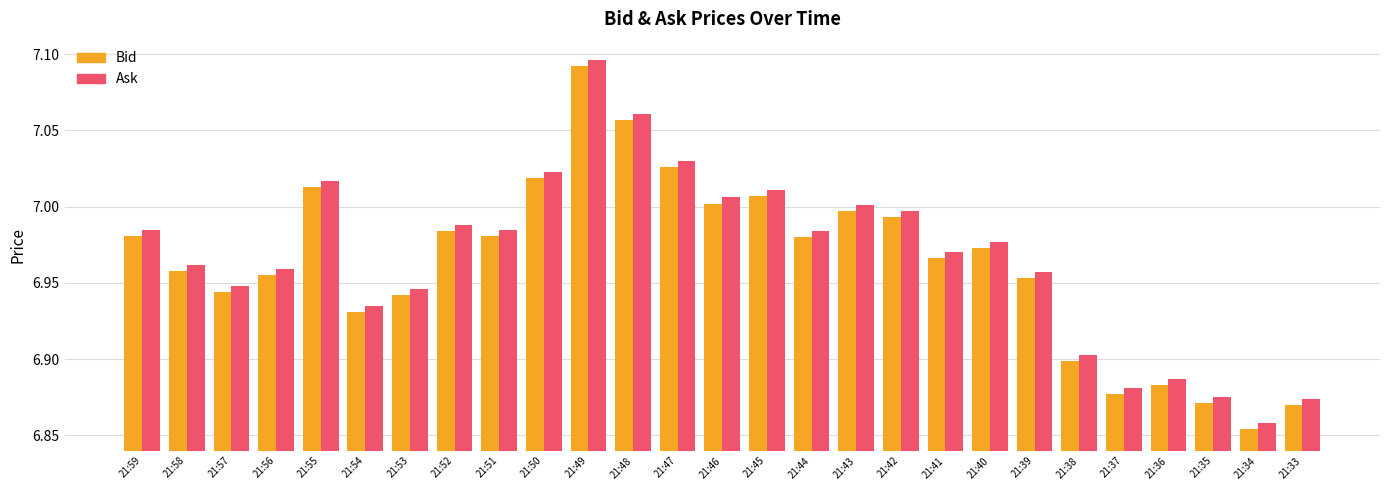

The value of Ask at 21:56 is 7.0. True or false?

True